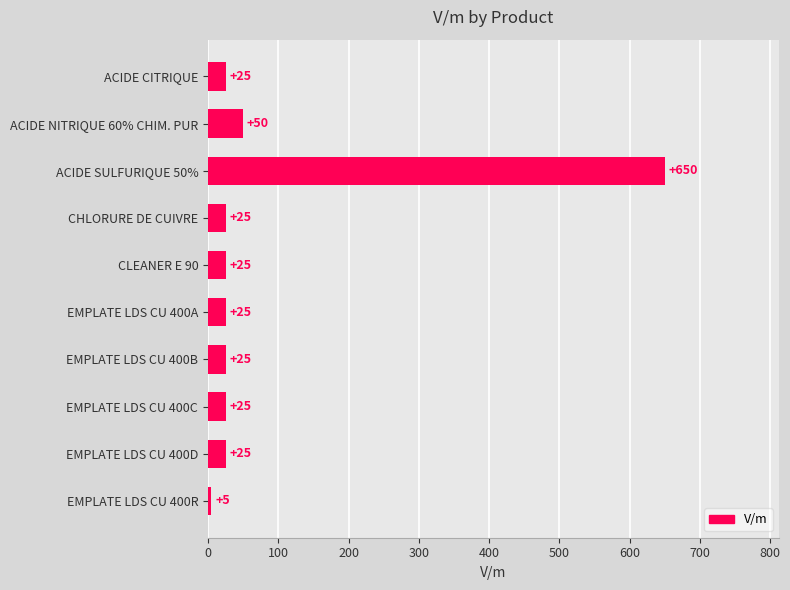

Reading bottom to top, extract all data points from this chart.

5	25	25	25	25	25	25	650	50	25